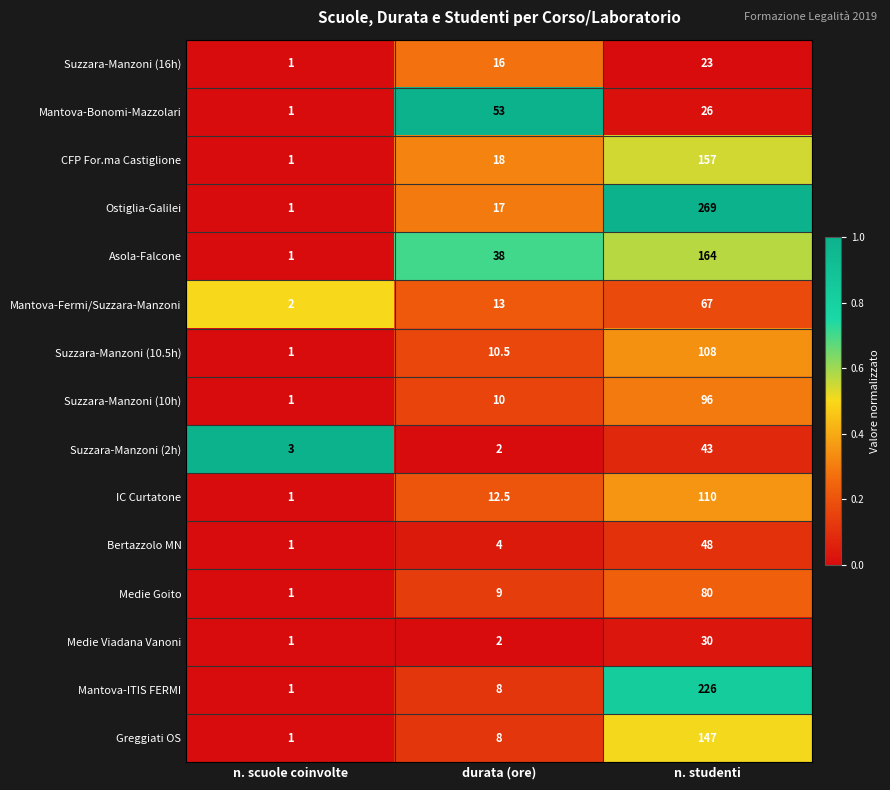

Rank the series by their maximum value, from lowest to highest.

Suzzara-Manzoni (16h), Medie Viadana Vanoni, Suzzara-Manzoni (2h), Bertazzolo MN, Mantova-Bonomi-Mazzolari, Mantova-Fermi/Suzzara-Manzoni, Medie Goito, Suzzara-Manzoni (10h), Suzzara-Manzoni (10.5h), IC Curtatone, Greggiati OS, CFP For.ma Castiglione, Asola-Falcone, Mantova-ITIS FERMI, Ostiglia-Galilei